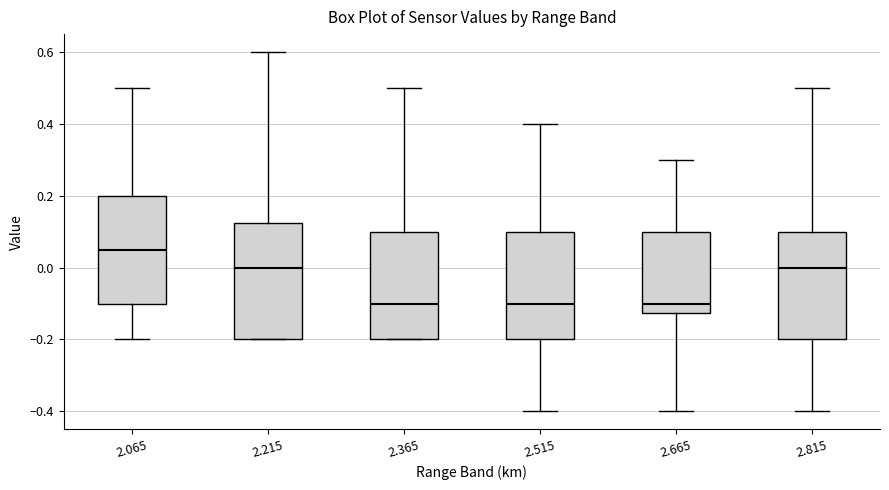

Comparing the boxes themselves (not the whiskers), which one is the tallest?

2.215